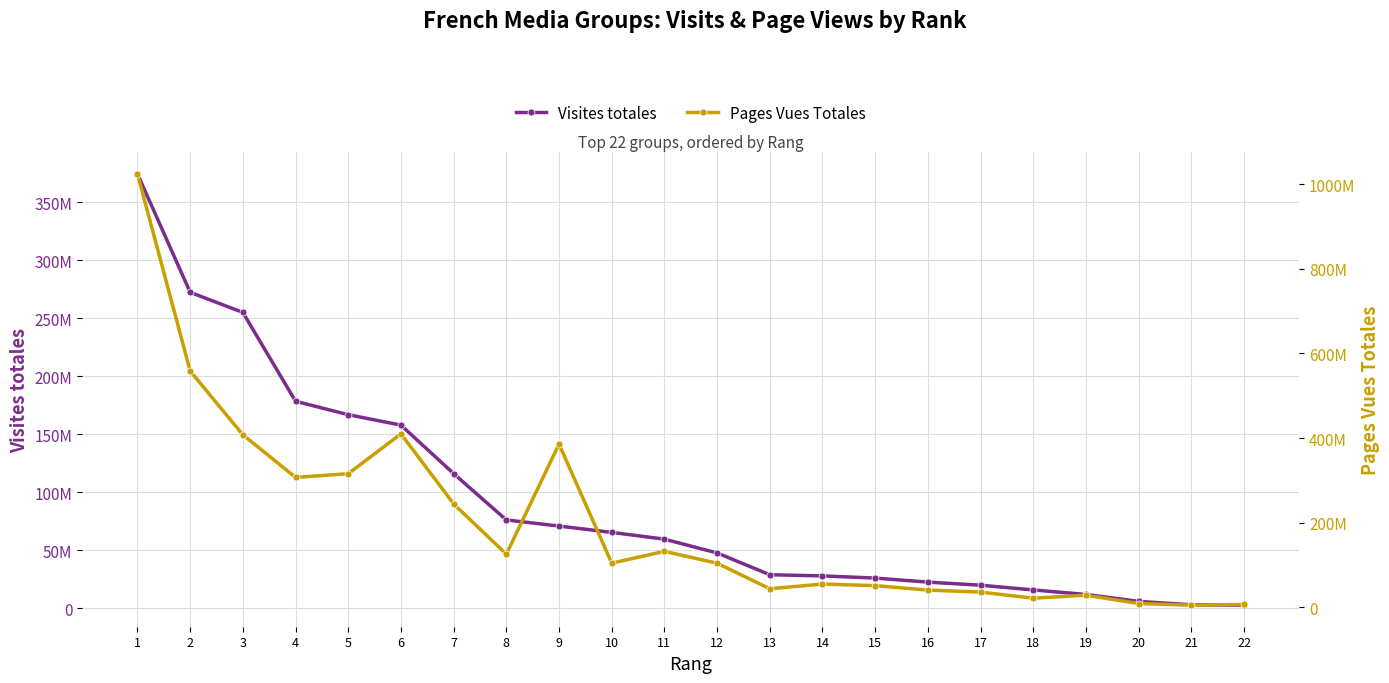

Reading left to right, list all the values displayed in this chart.

Visites totales: 1=374566690	2=272500626	3=255112077	4=178504205	5=166919716	6=157910181	7=116095360	8=76122289	9=70845244	10=65374711	11=59547025	12=47642877	13=28858831	14=27838356	15=25969086	16=22474104	17=19826750	18=15731235	19=11851810	20=5847355	21=2913273	22=2601970
Pages Vues Totales: 1=1024115219	2=558370981	3=407655263	4=306898415	5=315673116	6=409787349	7=244246823	8=125374965	9=385696815	10=104184175	11=132097471	12=104039482	13=43710177	14=54760880	15=51039263	16=40533307	17=35744203	18=21376614	19=28456219	20=8766298	21=4881361	22=6569431